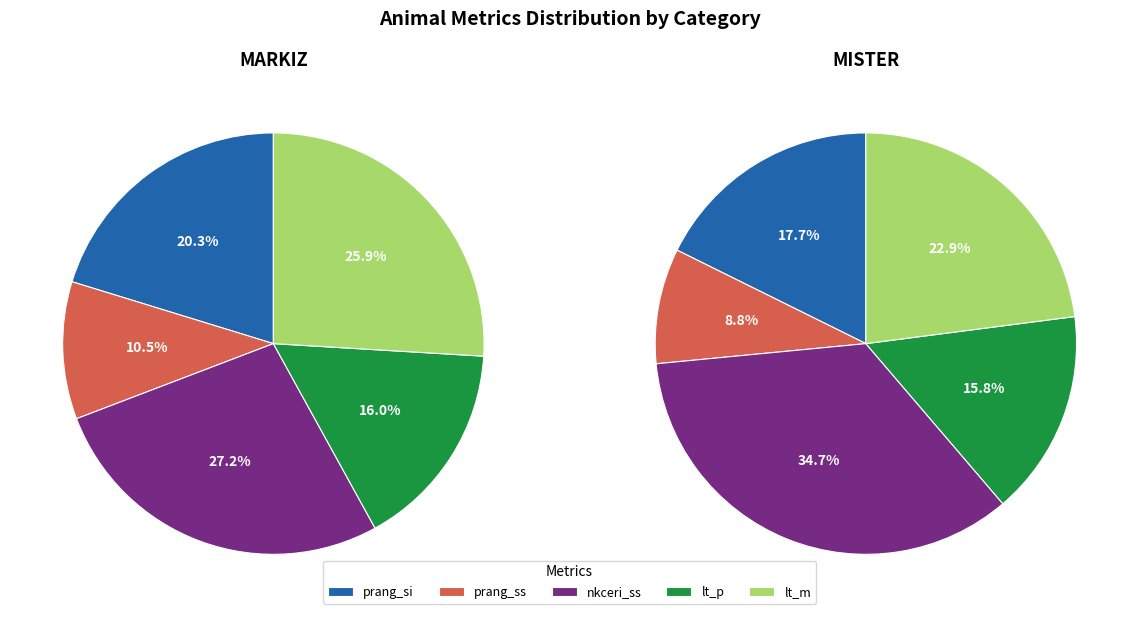

Which series changed the most between MARKIZ and MISTER?

nkceri_ss